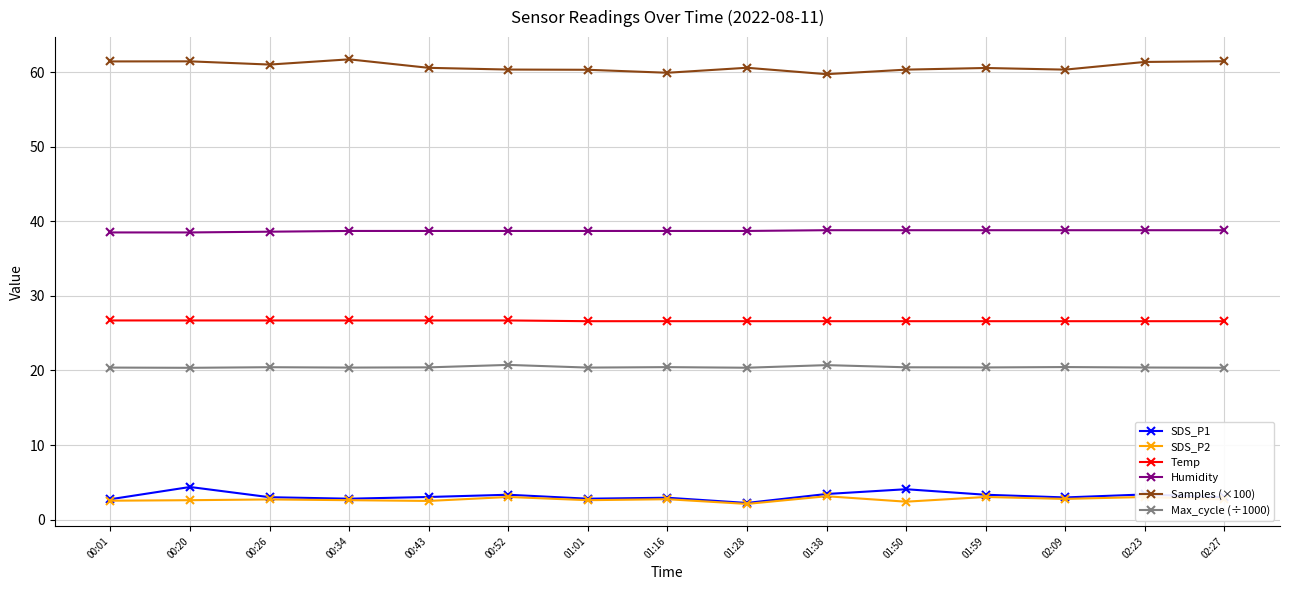

How many distinct data groups are displayed?

6